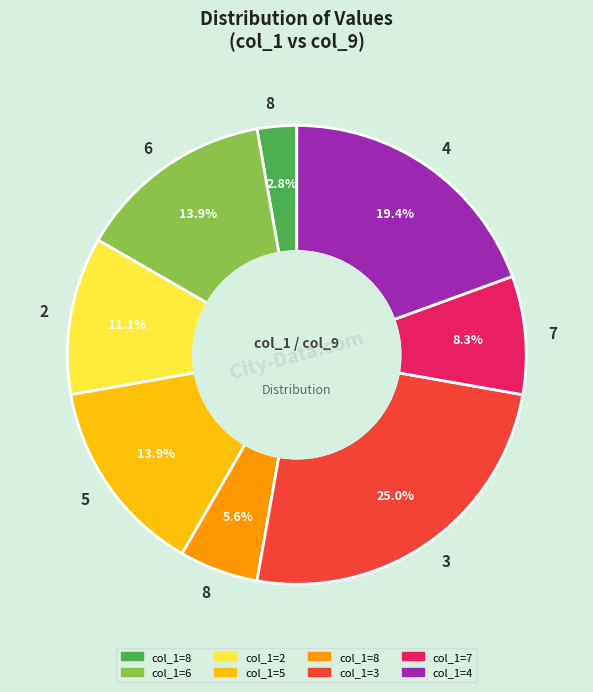

Does any single category account for the majority?

No